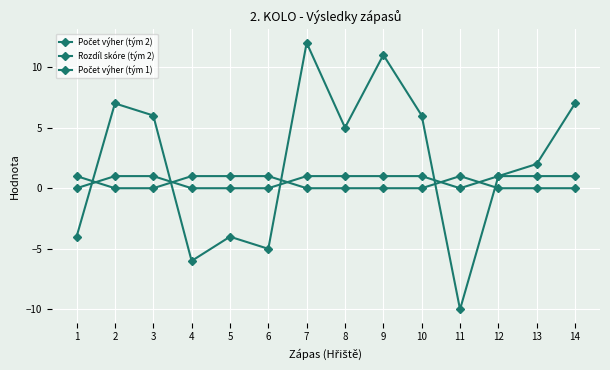

Is this an area chart (filled region under the line)?

No